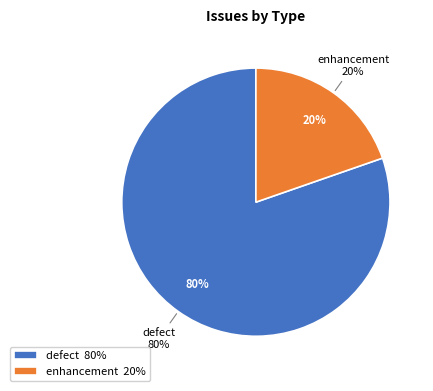

What is the majority slice?

defect